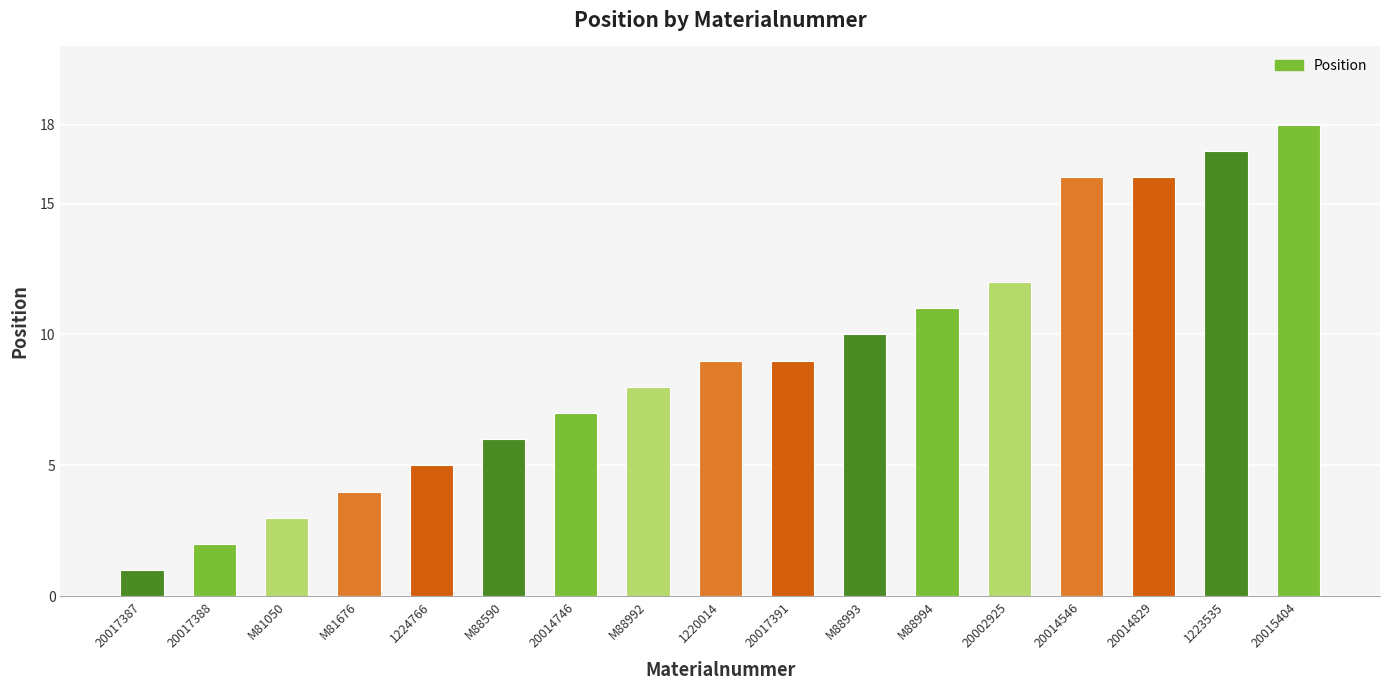

The chart shows a value of 6 at 20002925. True or false?

False